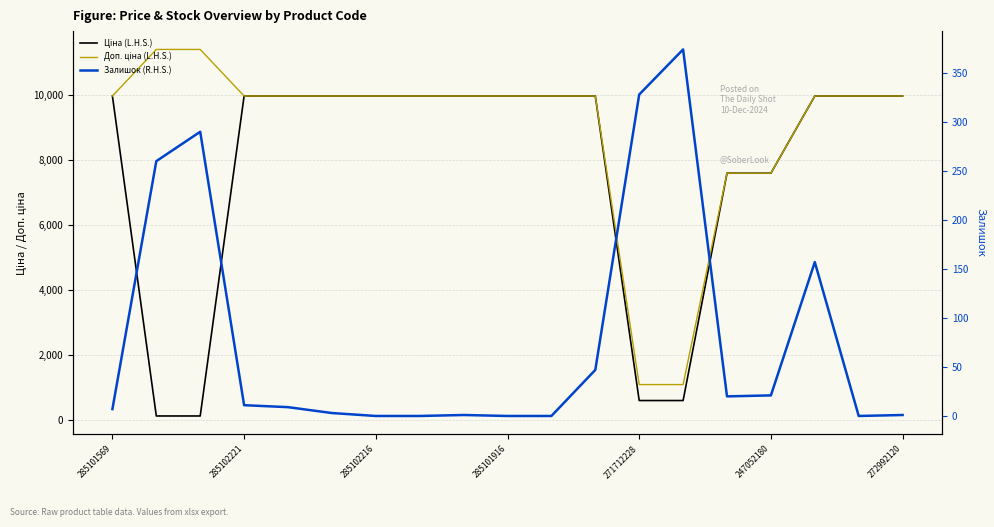

How many lines are shown in the chart?

3